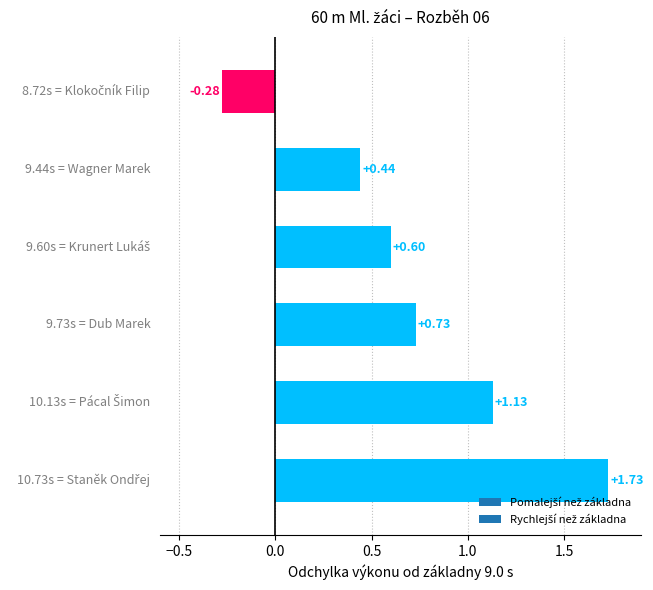

What is the difference between the maximum and minimum values?

2.0